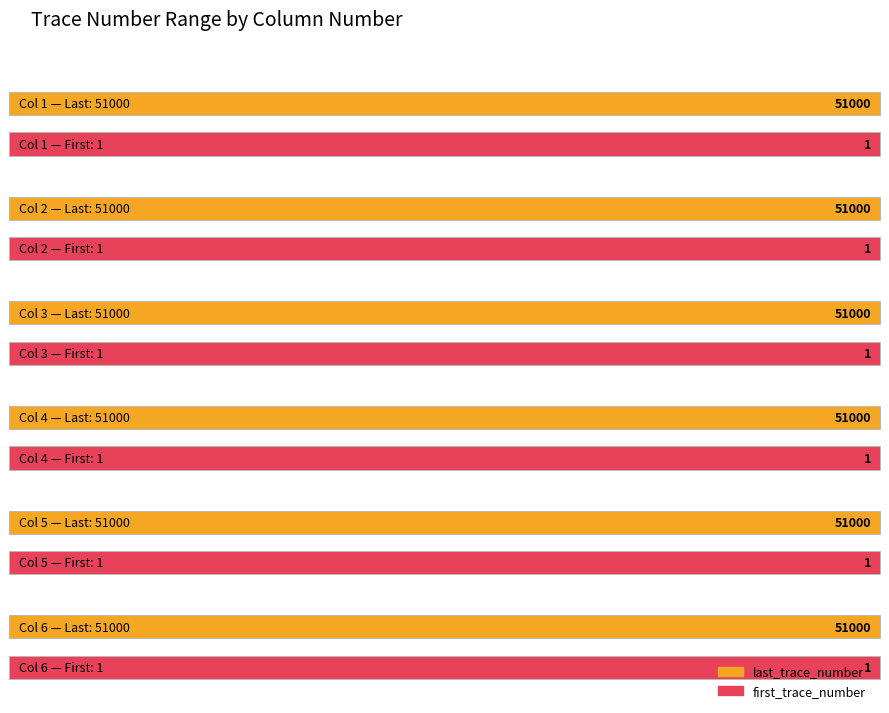

Rank the series by their average value, from highest to lowest.

last_trace_number, first_trace_number